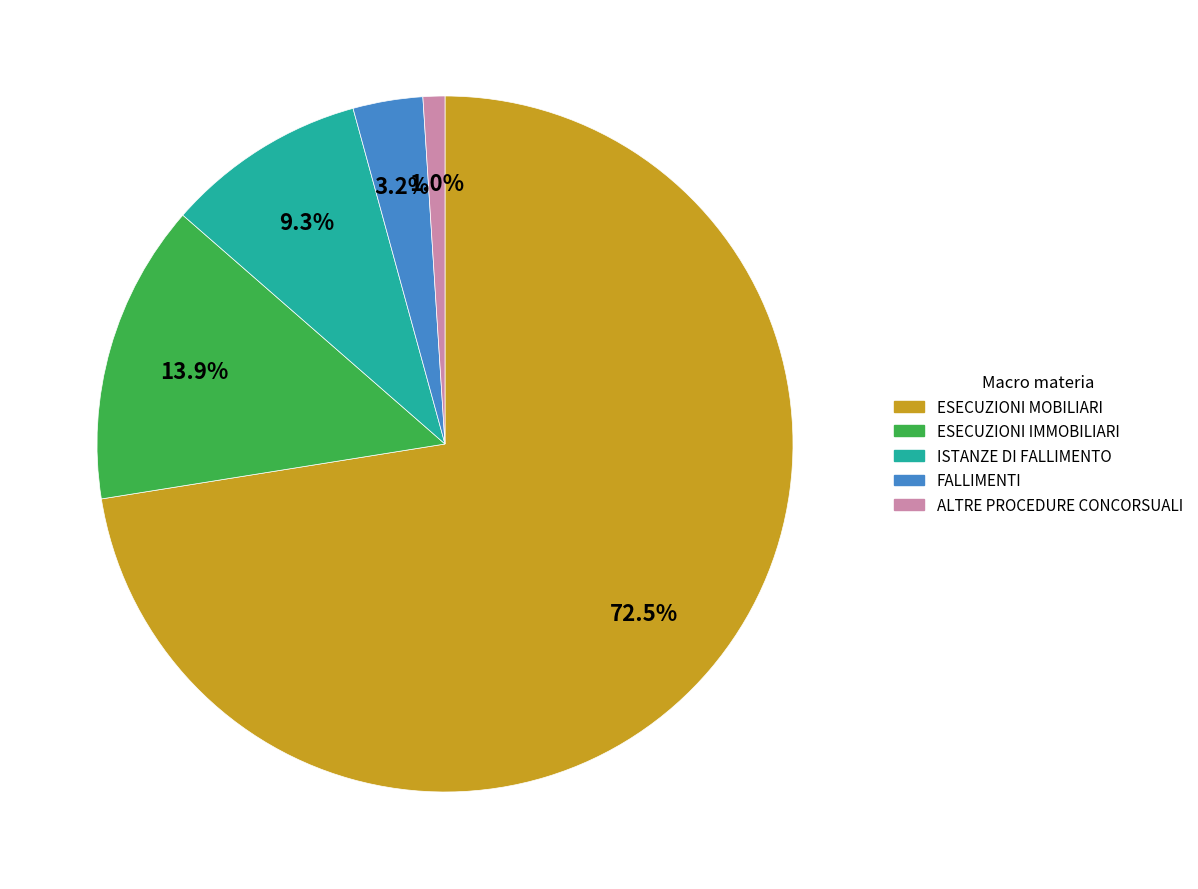

Which category has the biggest portion of the pie?

ESECUZIONI MOBILIARI